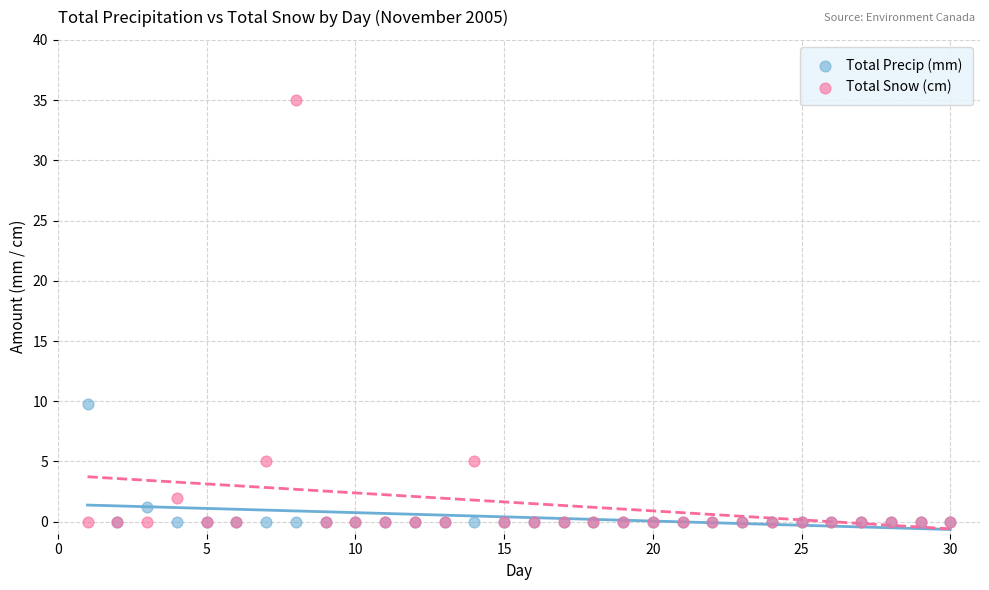

In the Total Snow (cm) series, what Y value is closest to 17?

5.0